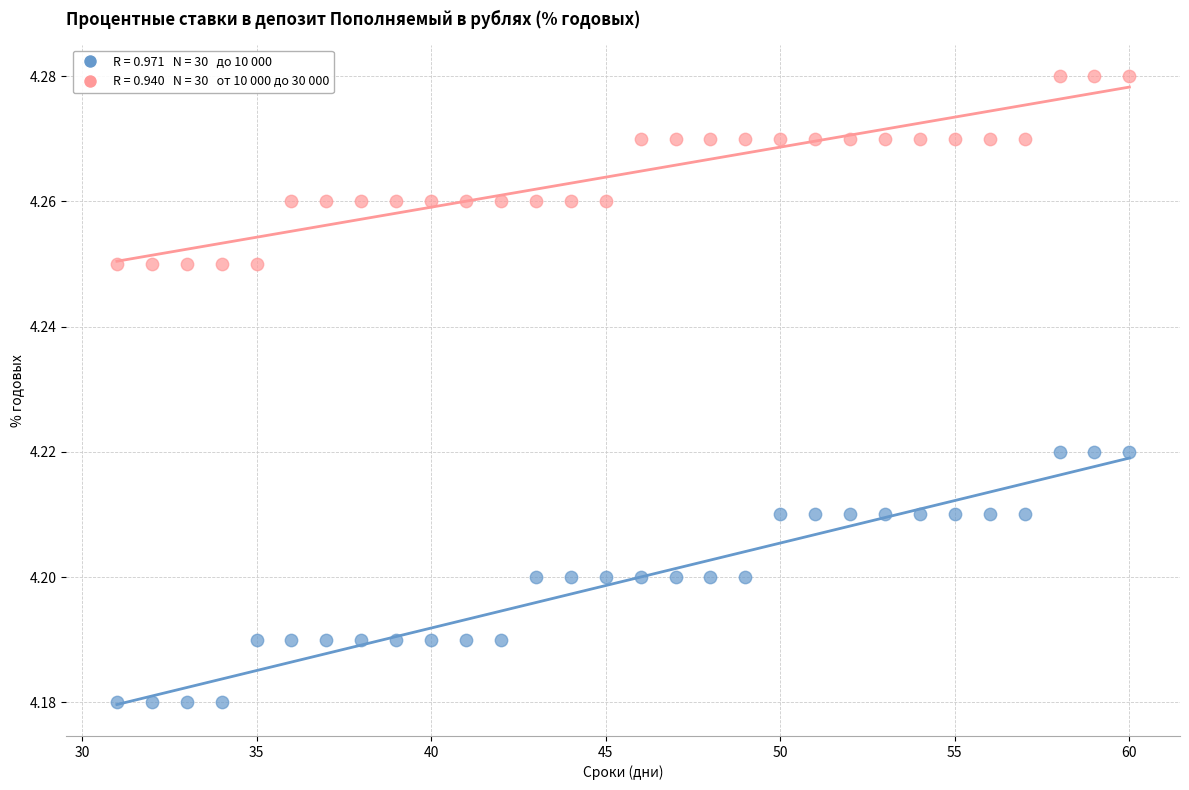

Across all data points, what is the range of X values (max minus min)?

29.0